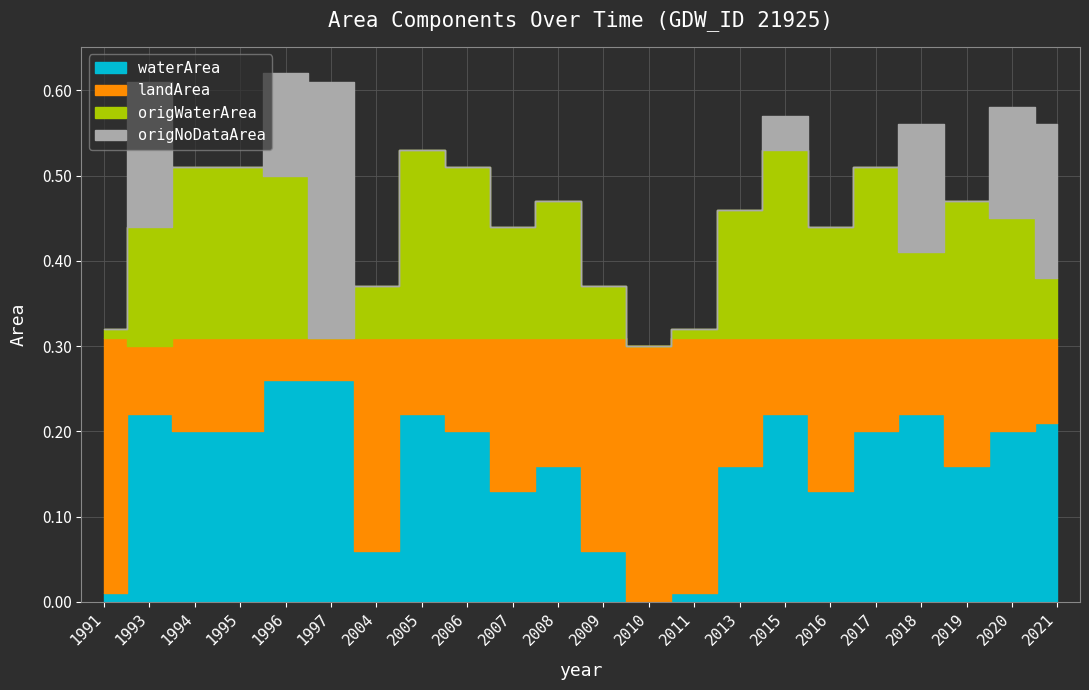

Where is origNoDataArea nearest to the value 0?

1991